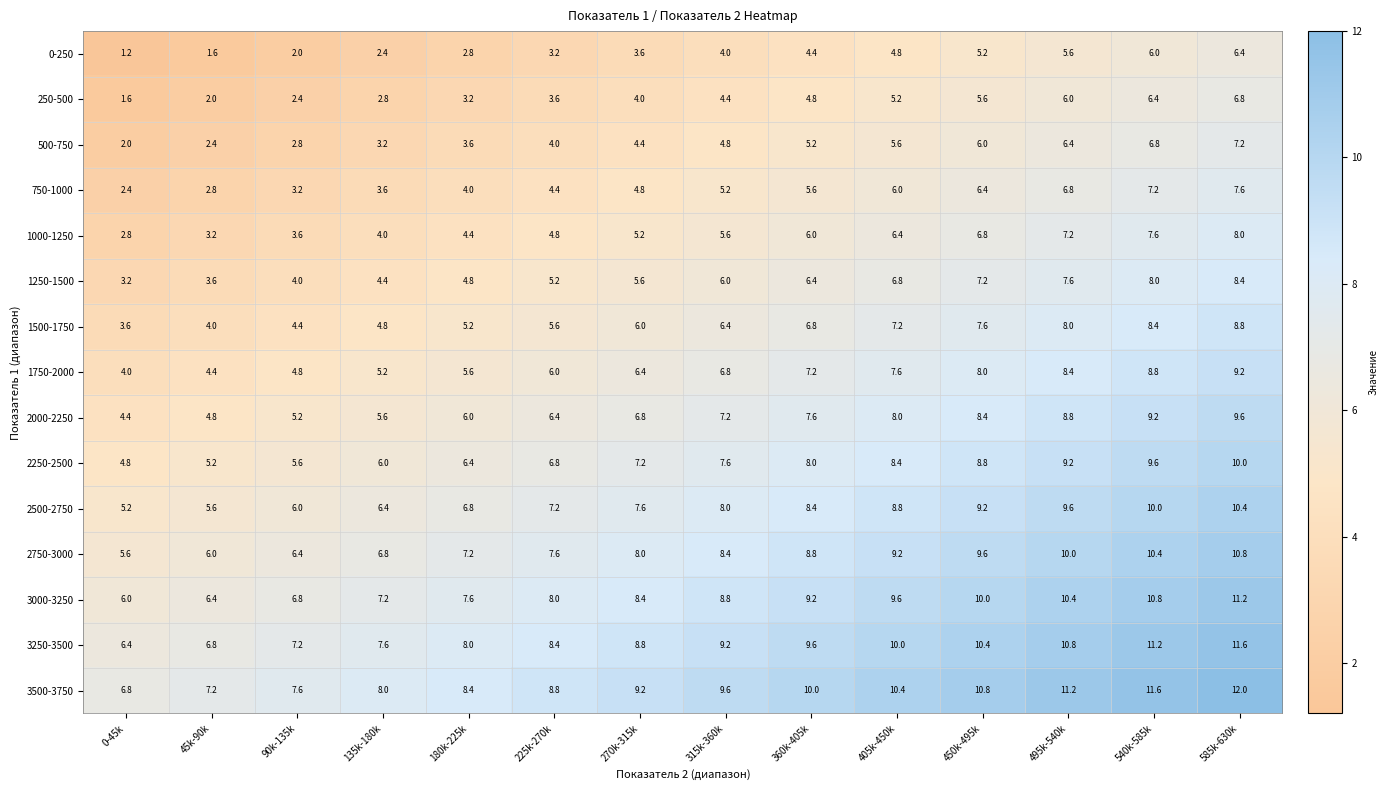

At which category is the sum across all series the highest?

585k-630k